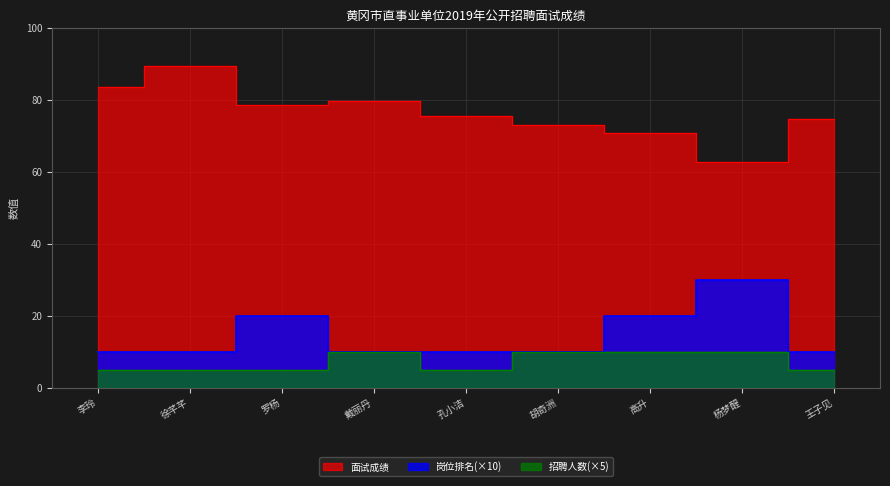

What is the maximum value for 招聘人数?

10.0